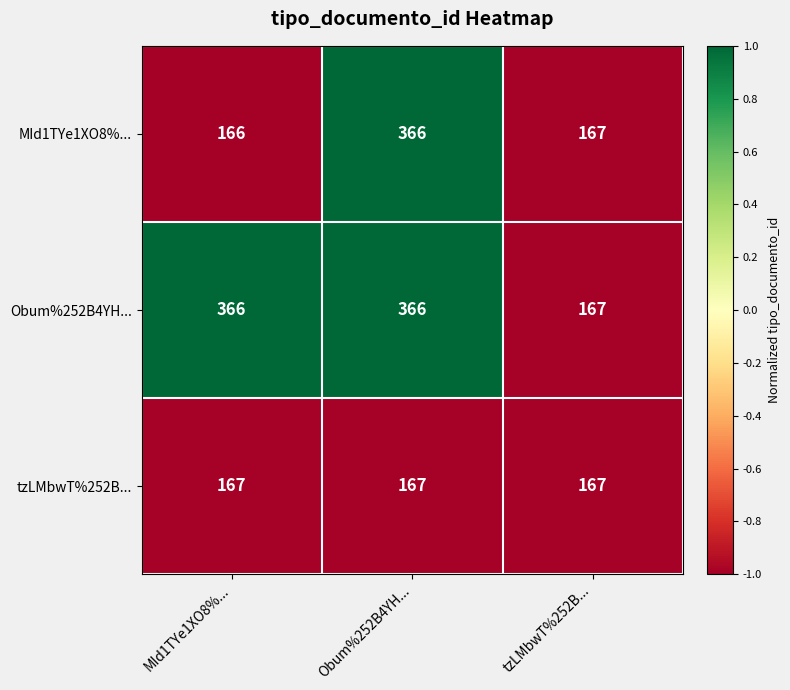

What is the average value of the tzLMbwT%252B... series?

167